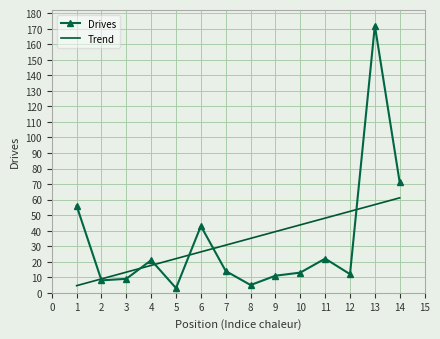

What is the maximum value for Drives?

172.0